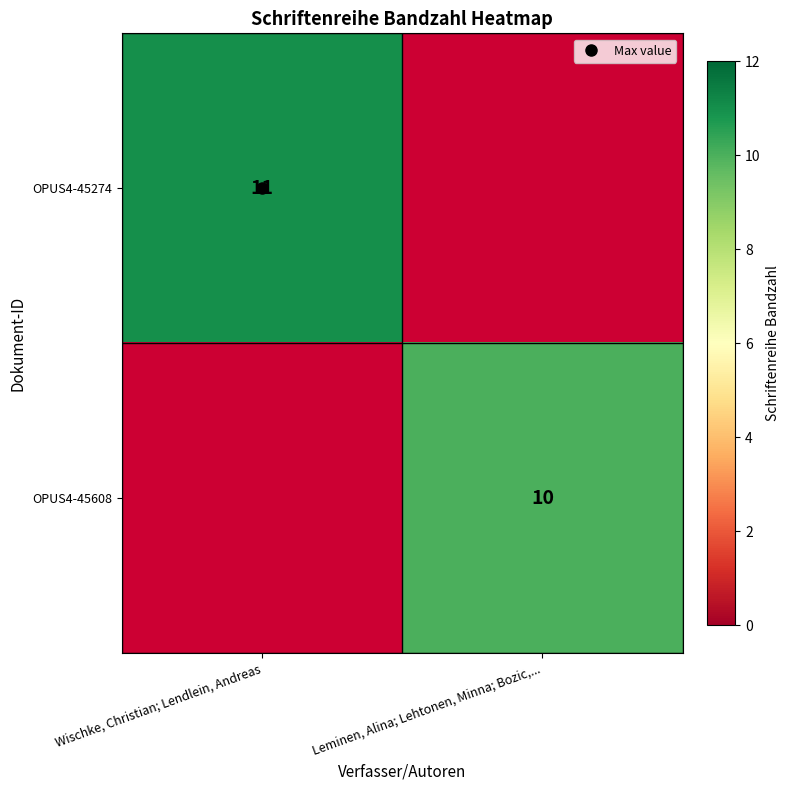

Which series has the largest range (max minus min)?

OPUS4-45274